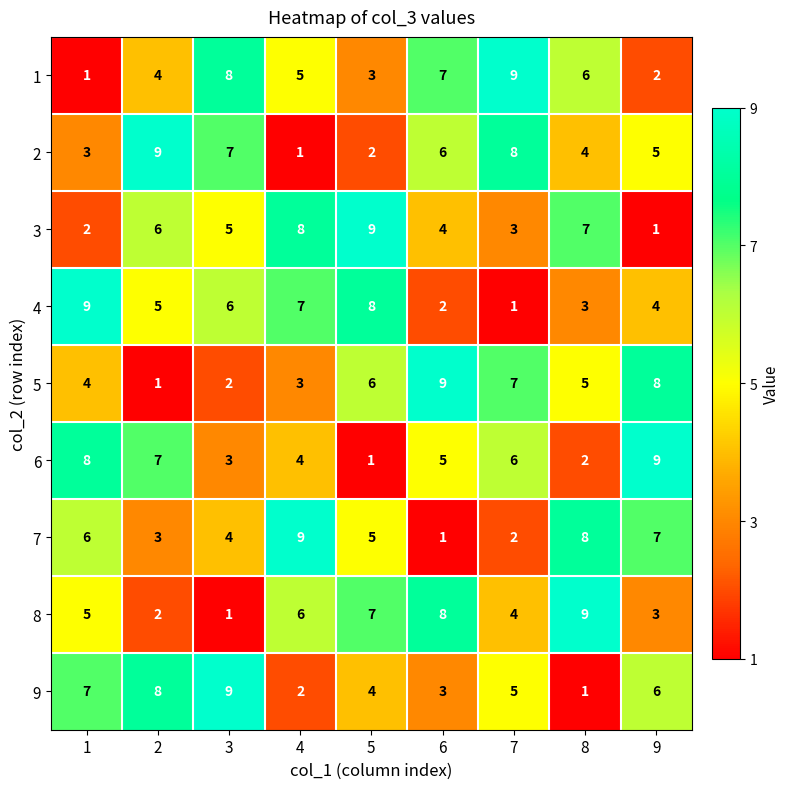

What is the total value across all series at 1?

45